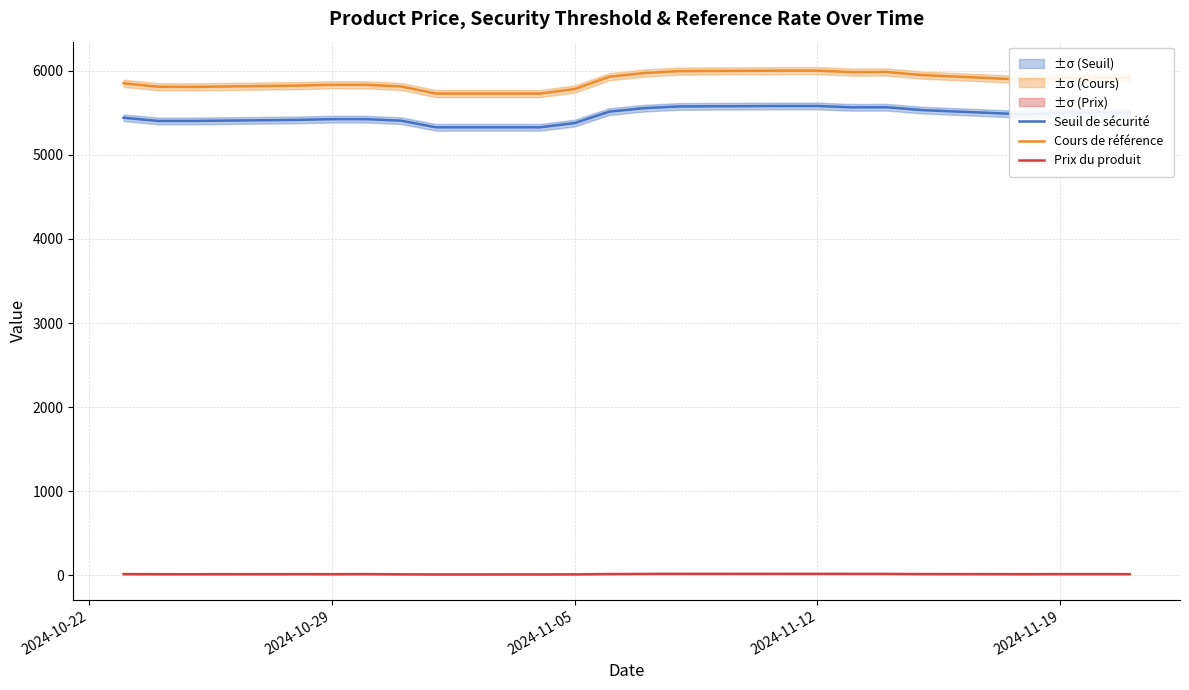

True or false: Seuil de sécurité and Cours de référence cross at least once.

False